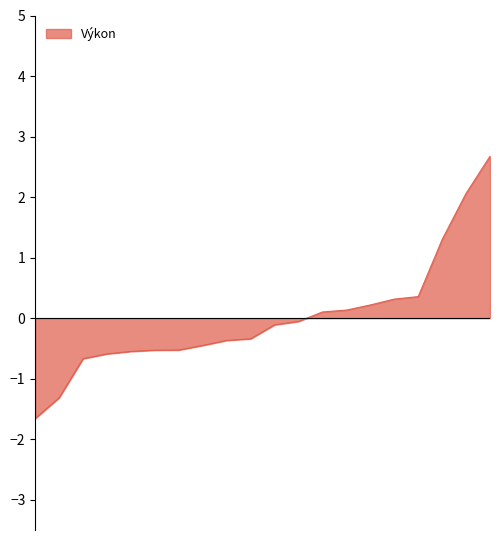

What is the maximum value shown in the chart?

2.7